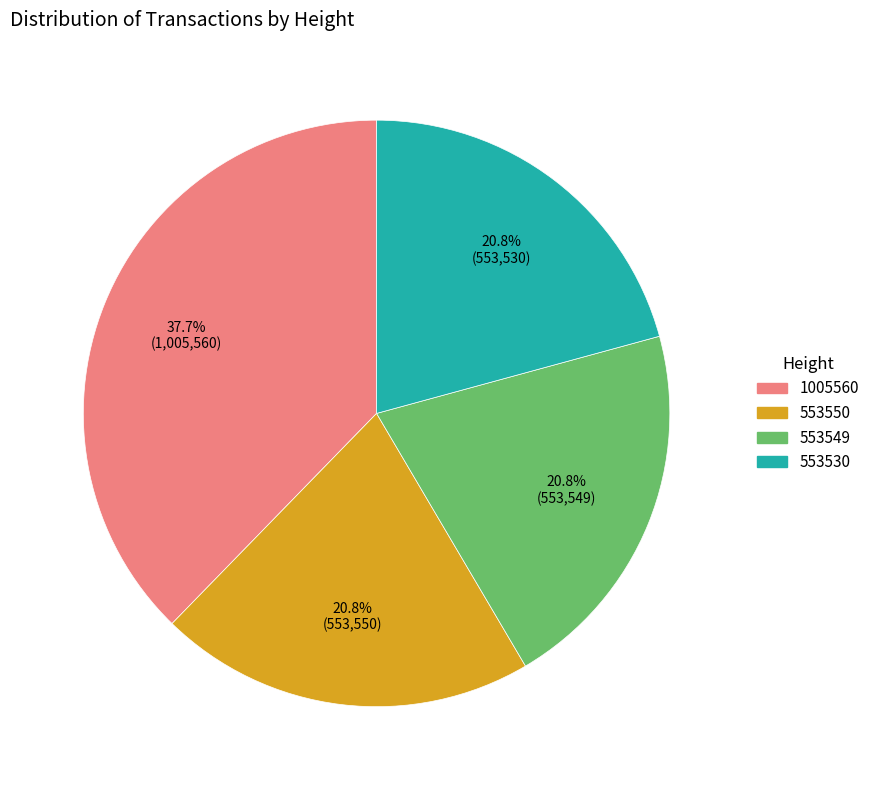

What is the ratio of the value at 1005560 to the value at 553549?

1.8